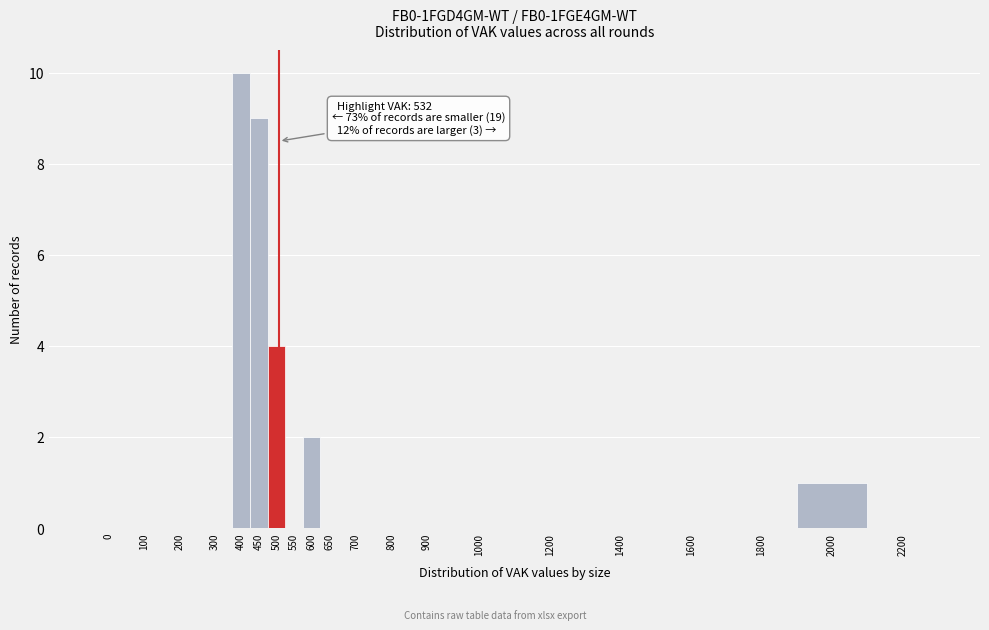

Reading right to left, what are all the values shown in this chart?

2200=0	2000=1	1800=0	1600=0	1400=0	1200=0	1000=0	900=0	800=0	700=0	650=0	600=2	550=0	500=4	450=9	400=10	300=0	200=0	100=0	0=0